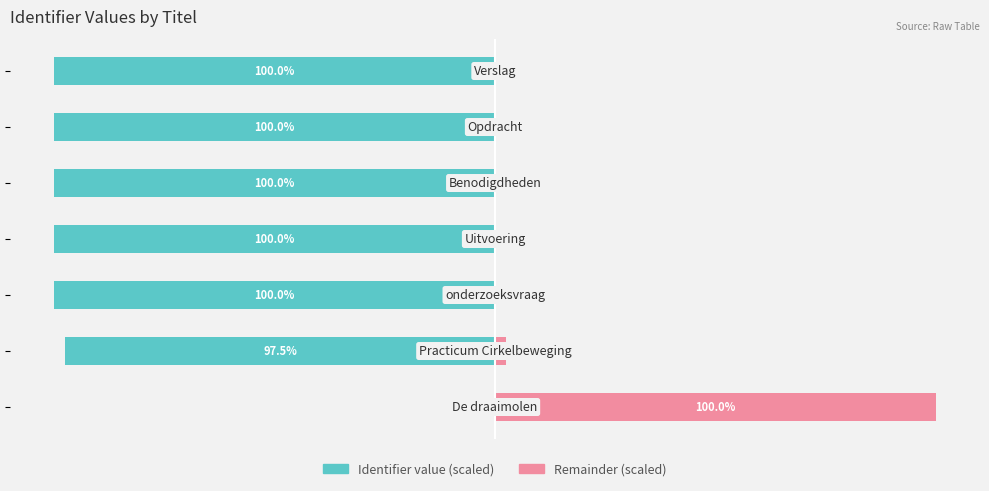

The value of Remainder (scaled) at −100 is 4.3. True or false?

False